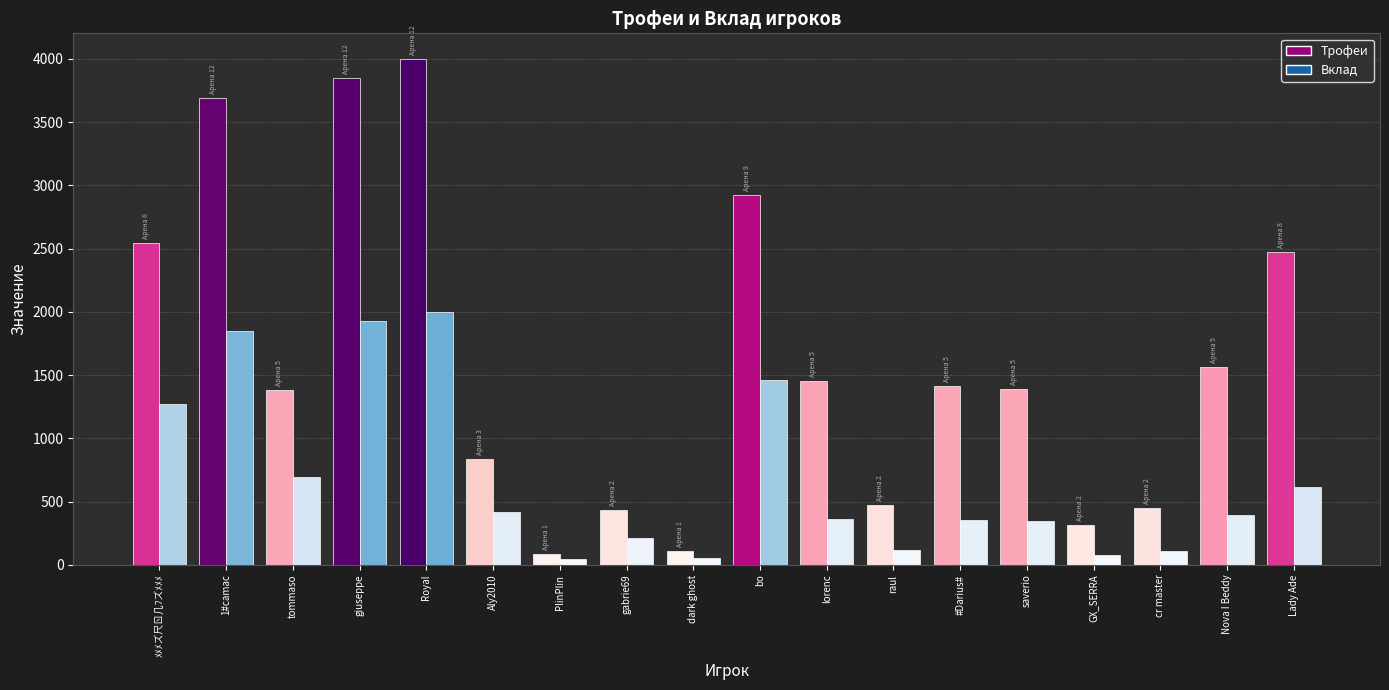

Rank the series at Aly2010 from lowest to highest value.

Вклад, Трофеи